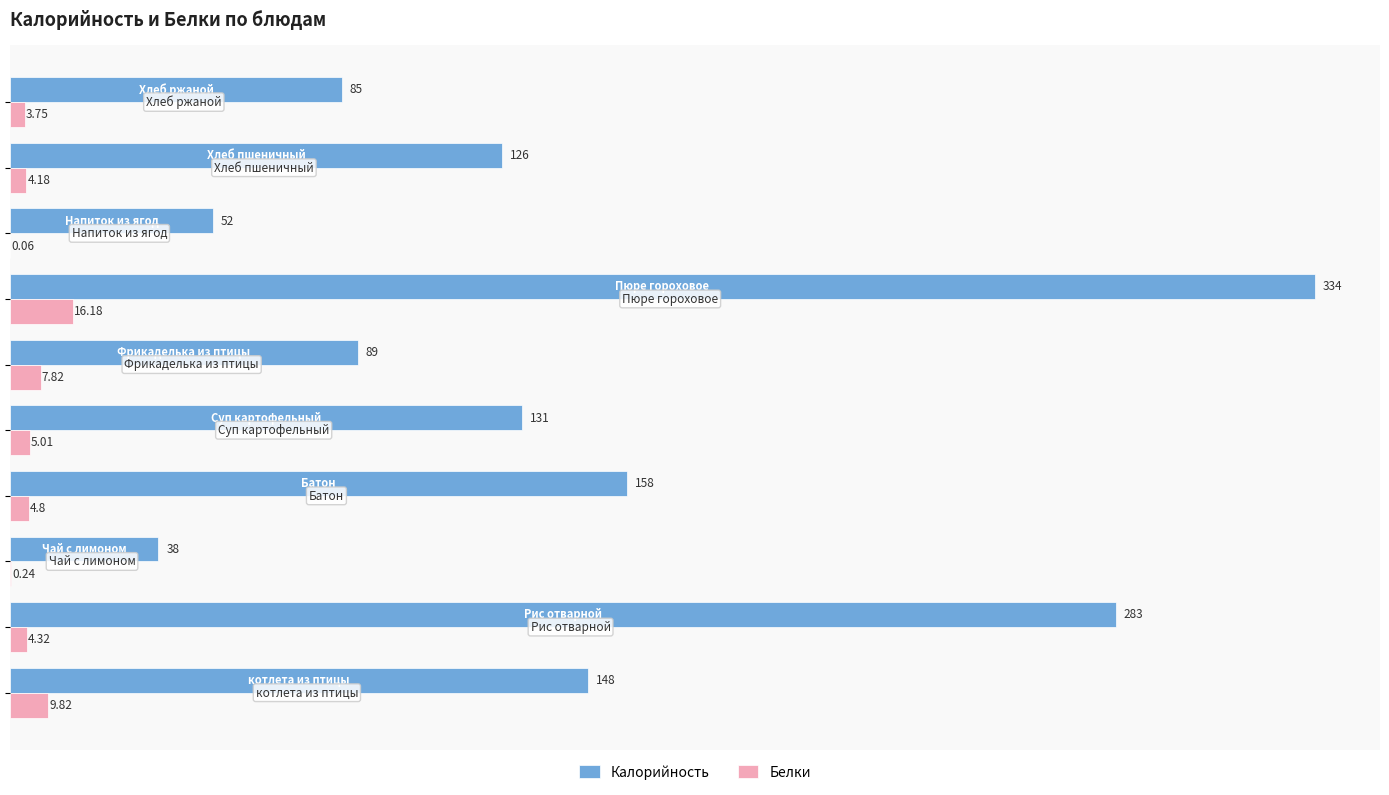

What is the sum of all Калорийность values?

1444.0